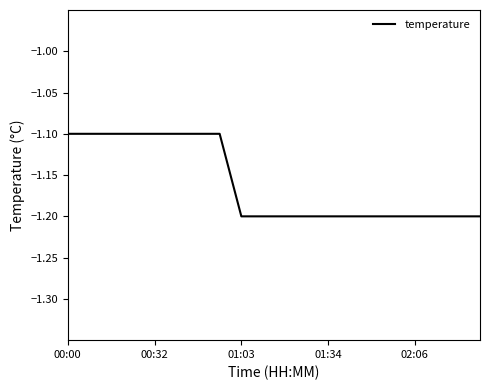

What is the minimum value shown in the chart?

-1.2